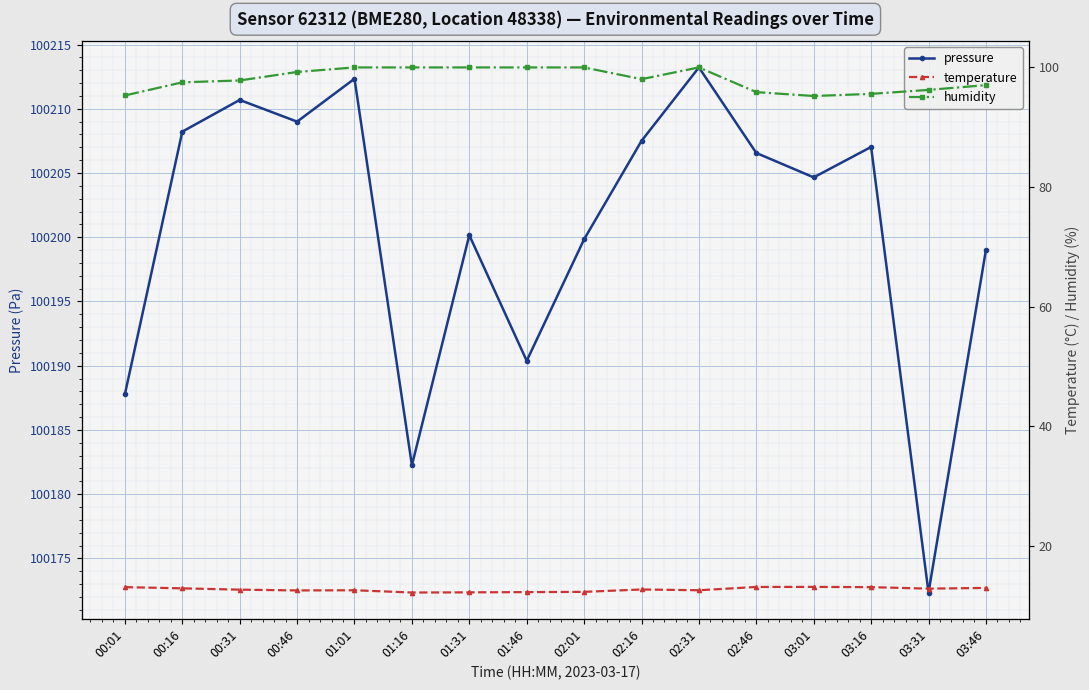

What is the sum of all temperature values?

203.0